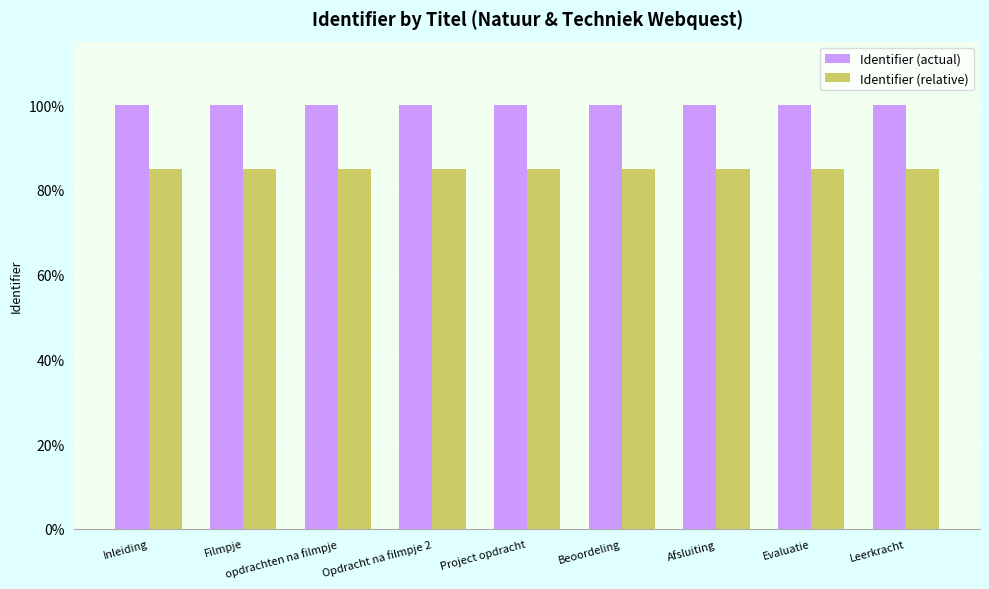

What is the minimum value shown in the chart?

85.0